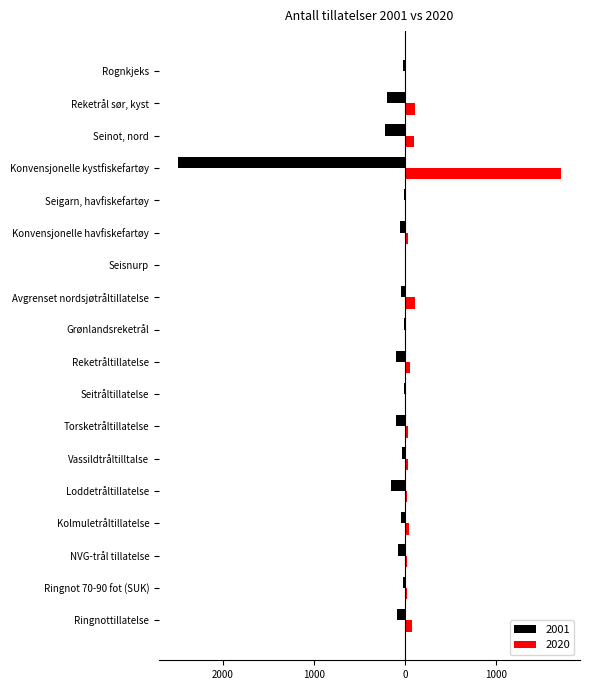

Reading left to right, list all the values displayed in this chart.

2001: Ringnottillatelse=-95	Ringnot 70-90 fot (SUK)=-20	NVG-trål tillatelse=-76	Kolmuletråltillatelse=-46	Loddetråltillatelse=-155	Vassildtråltilltalse=-30	Torsketråltillatelse=-96	Seitråltillatelse=-15	Reketråltillatelse=-106	Grønlandsreketrål=-18	Avgrenset nordsjøtråltillatelse=-46	Seisnurp=-5	Konvensjonelle havfiskefartøy=-61	Seigarn, havfiskefartøy=-18	Konvensjonelle kystfiskefartøy=-2495	Seinot, nord=-222	Reketrål sør, kyst=-203	Rognkjeks=-25
2020: Ringnottillatelse=74	Ringnot 70-90 fot (SUK)=16	NVG-trål tillatelse=17	Kolmuletråltillatelse=43	Loddetråltillatelse=23	Vassildtråltilltalse=30	Torsketråltillatelse=36	Seitråltillatelse=4	Reketråltillatelse=53	Grønlandsreketrål=12	Avgrenset nordsjøtråltillatelse=108	Seisnurp=3	Konvensjonelle havfiskefartøy=26	Seigarn, havfiskefartøy=13	Konvensjonelle kystfiskefartøy=1709	Seinot, nord=97	Reketrål sør, kyst=106	Rognkjeks=5